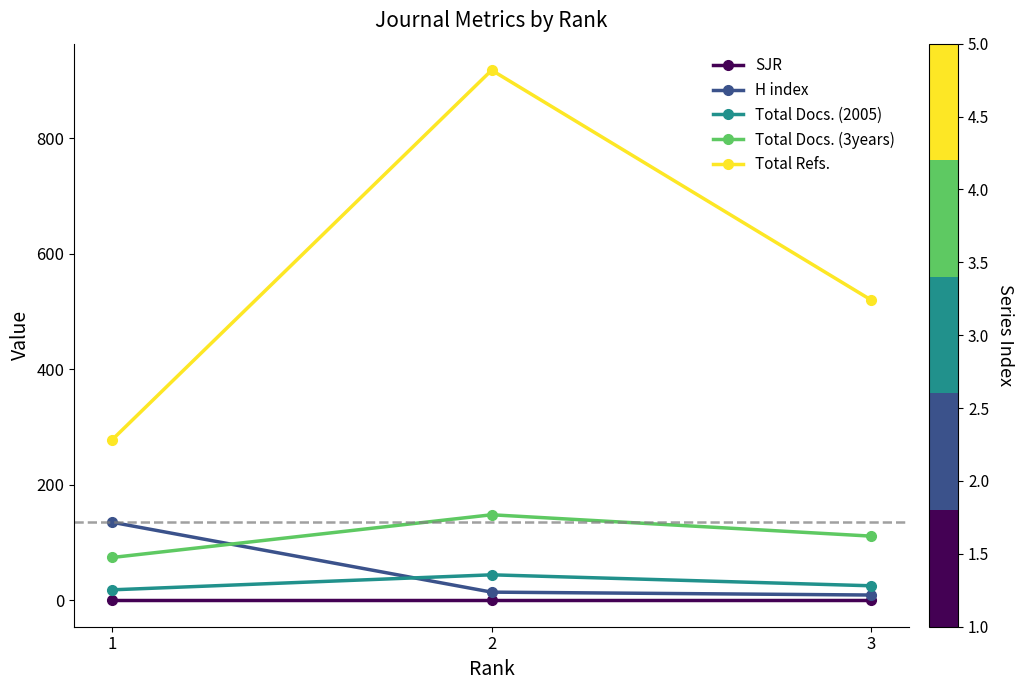

At which label does Total Docs. (2005) reach its peak?

2